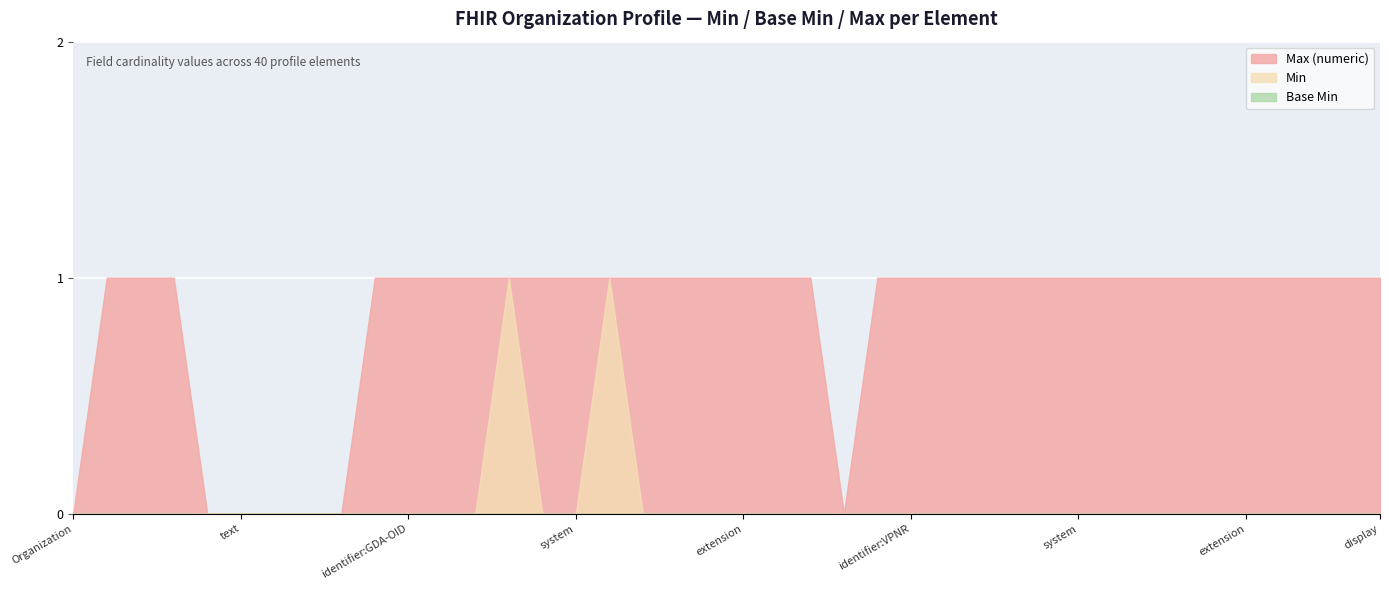

How many lines are shown in the chart?

3